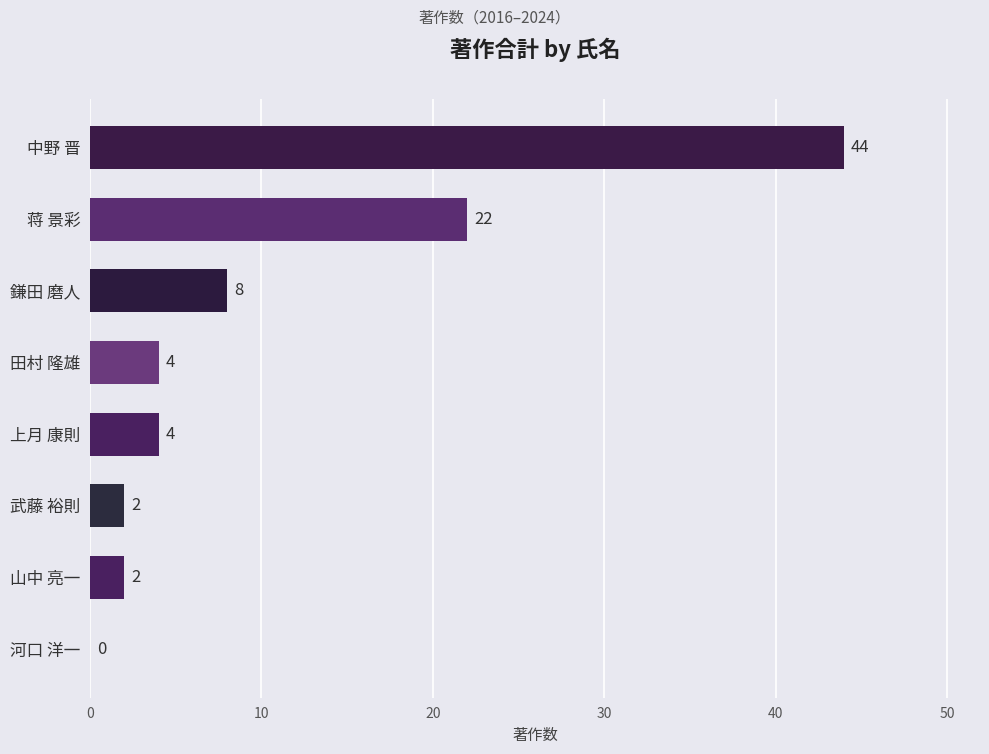

Are the bars horizontal?

Yes